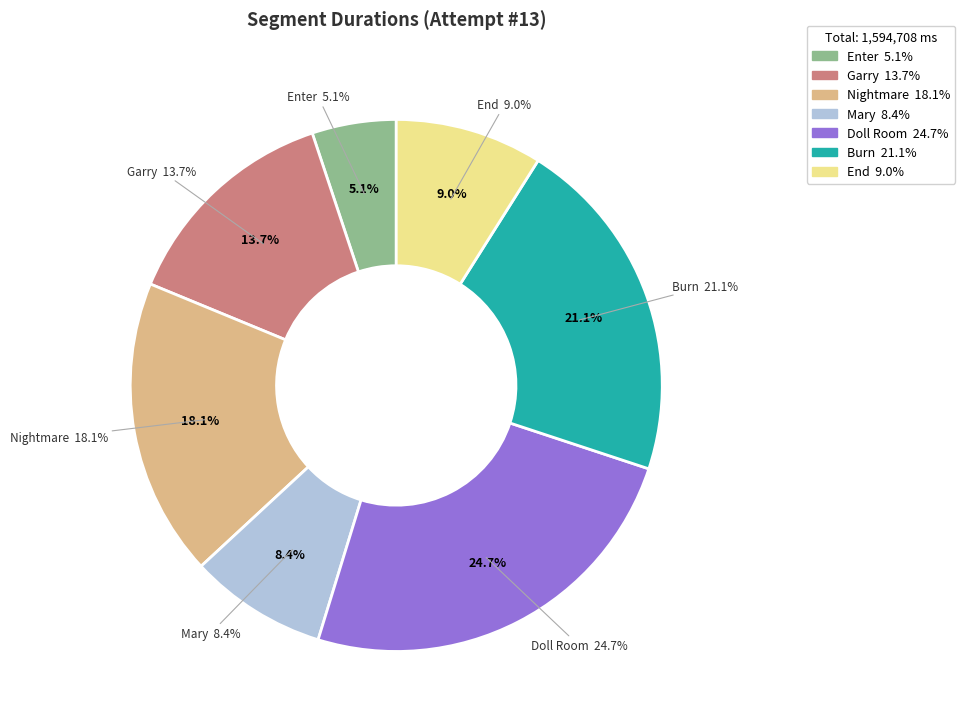

Which category has the biggest portion of the pie?

Doll Room